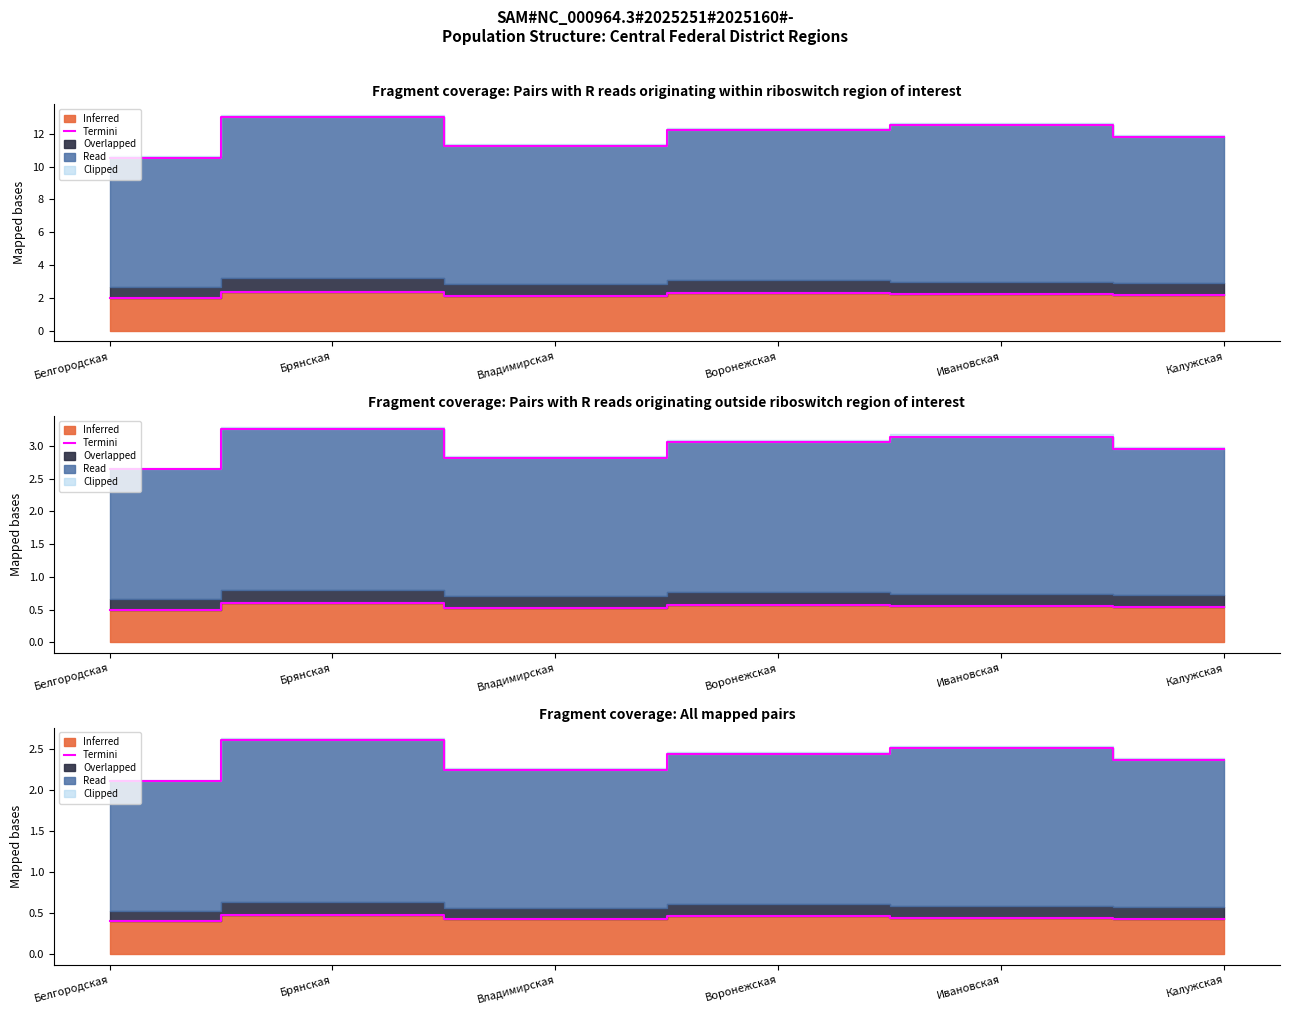

At which category does the chart reach its peak across all series?

Брянская